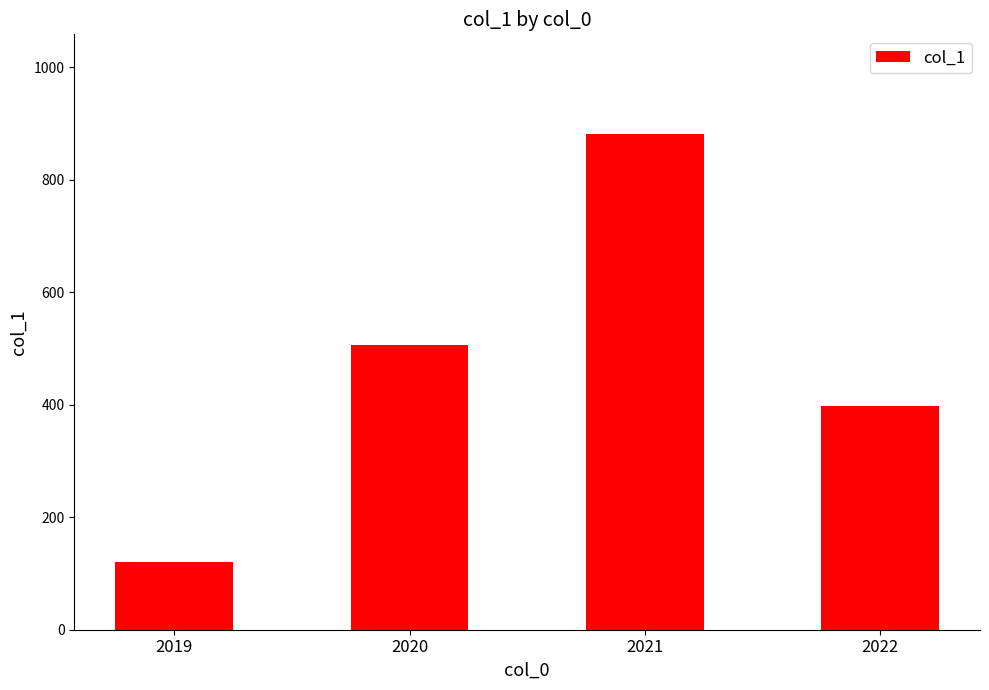

Are the bars grouped side by side (vs. stacked)?

No